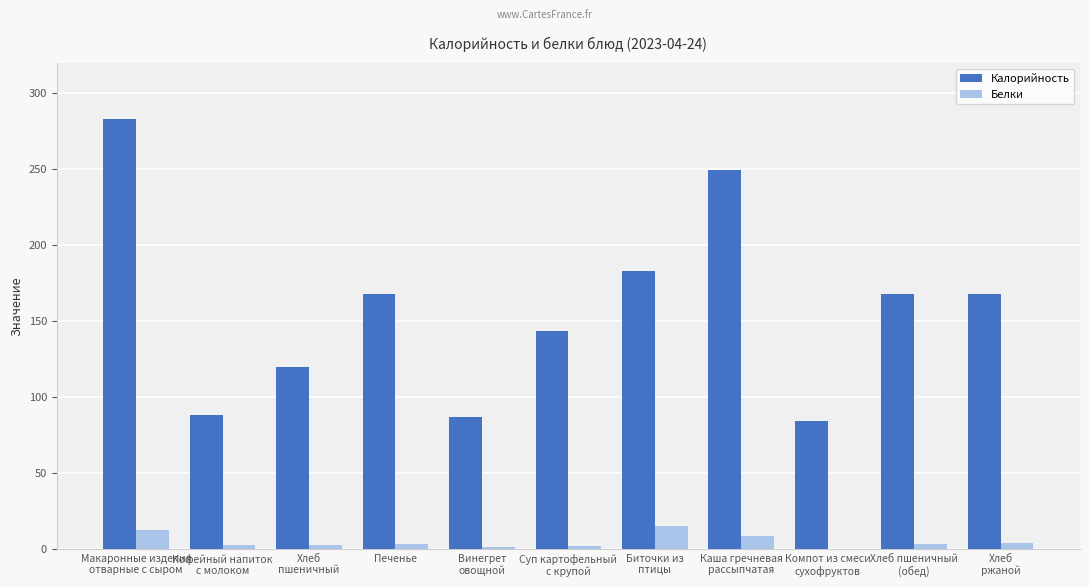

What are all the series names shown in the legend?

Калорийность, Белки